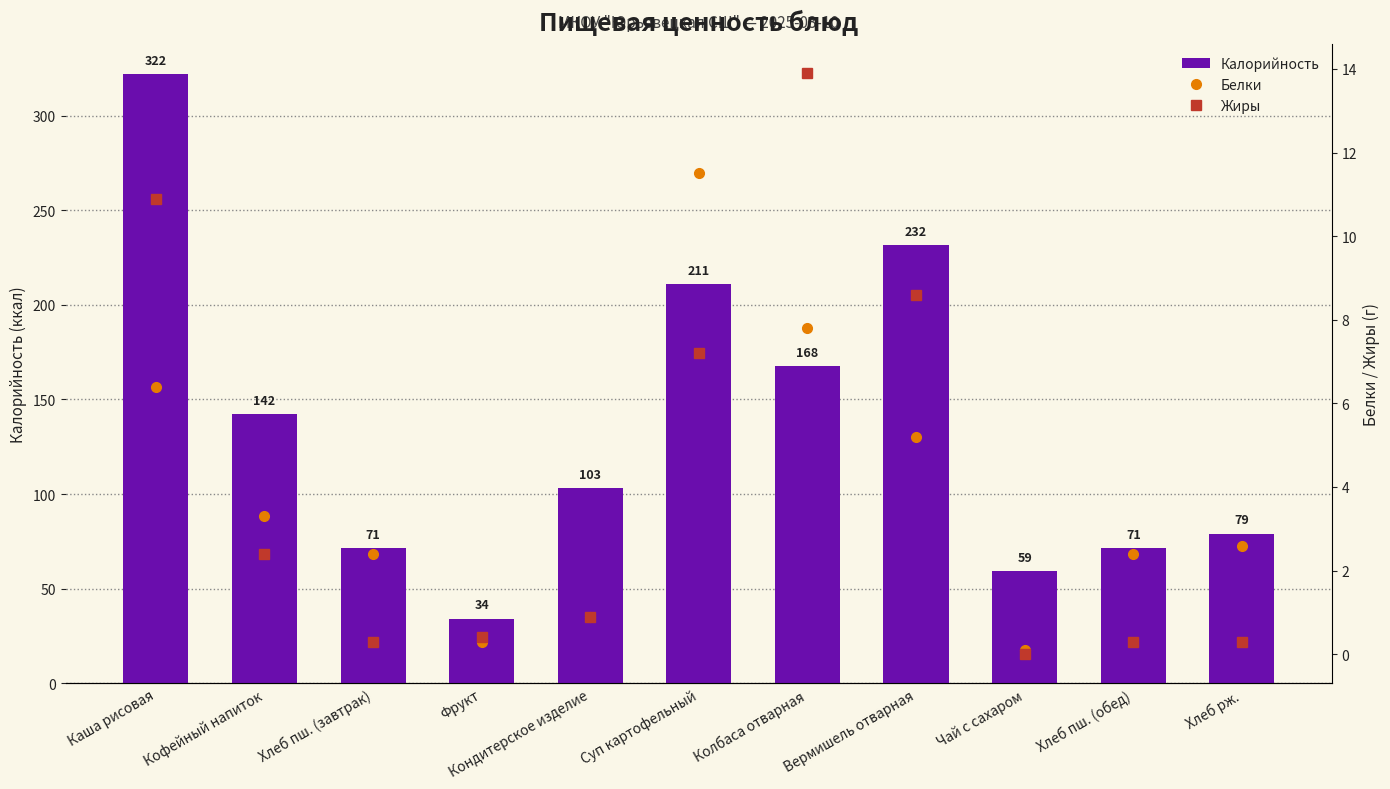

At which label does Жиры reach its minimum?

Чай с сахаром